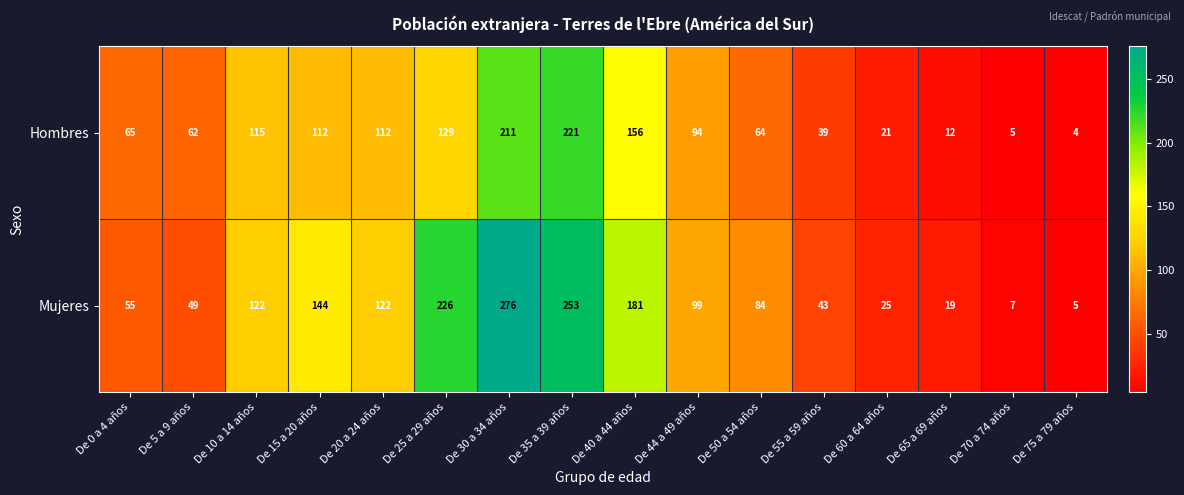

What is the maximum value for Mujeres?

276